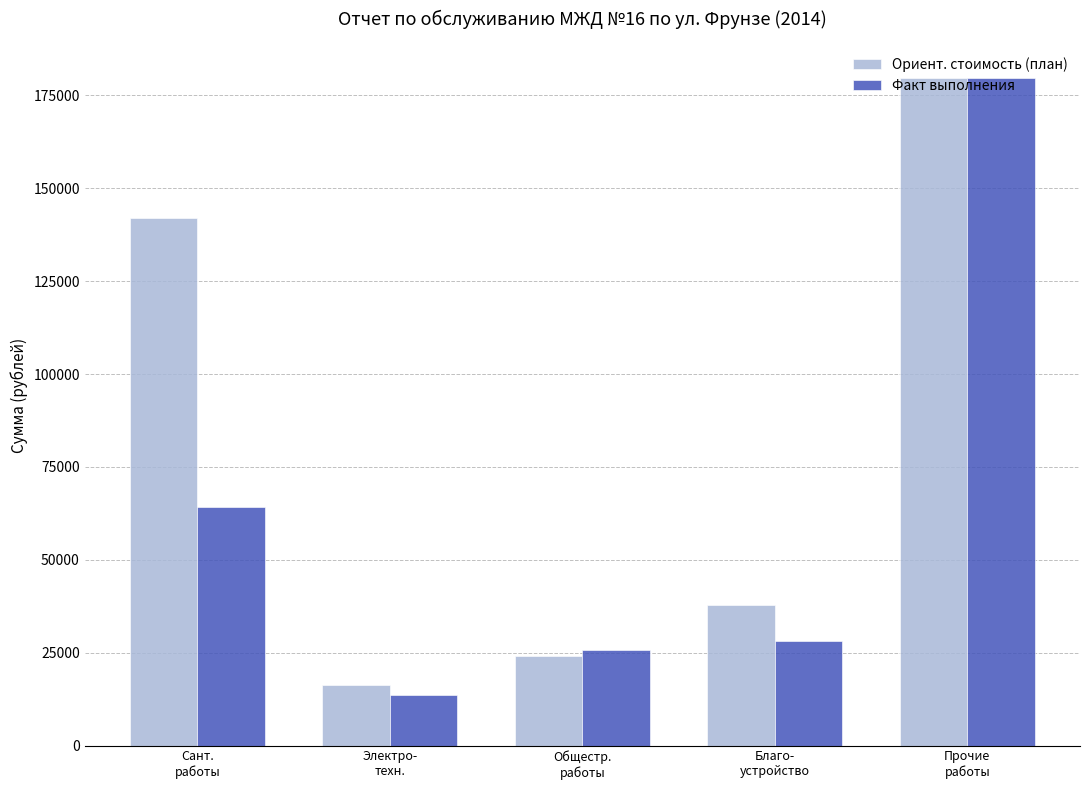

Which category has the lowest value in the Ориент. стоимость (план) series?

Электро-
техн.